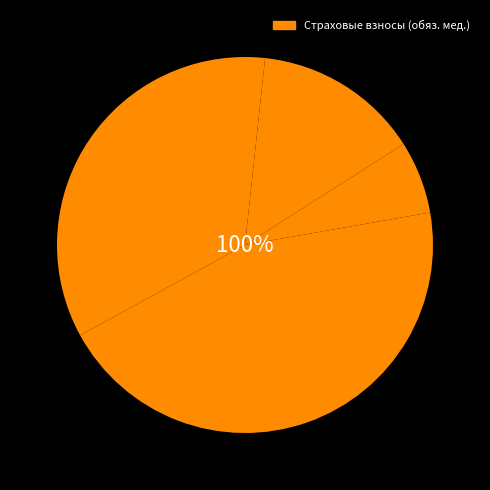

Do Сельское хозяйство and Обрабатывающие производства together represent more than half of the pie?

Yes